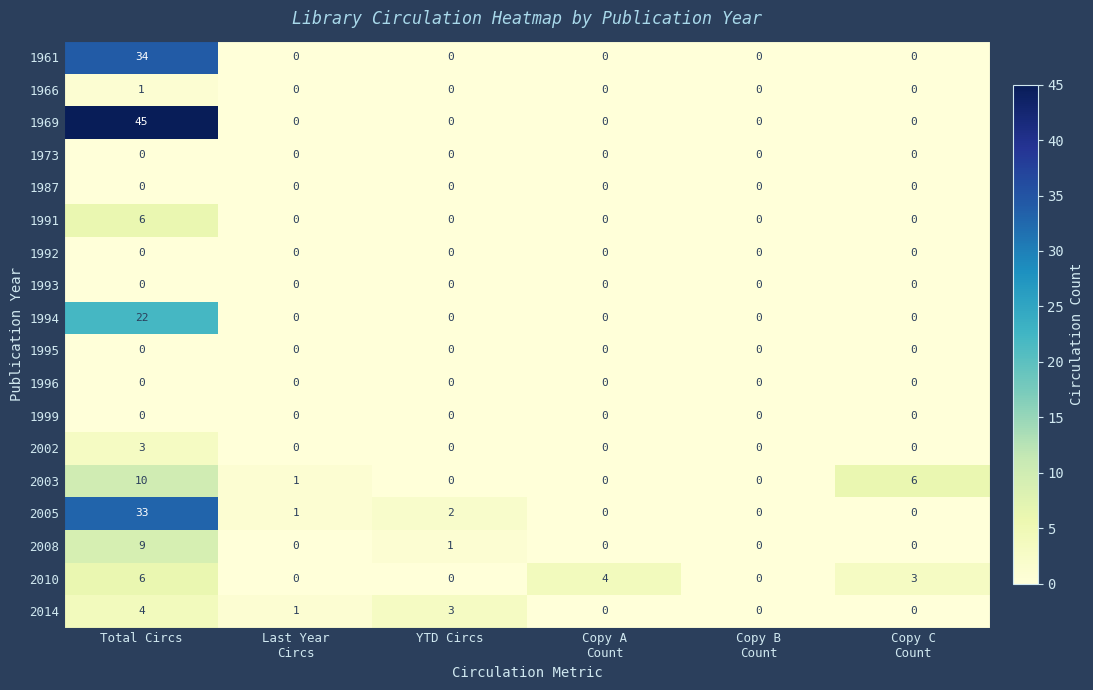

Which series has the largest range (max minus min)?

1969